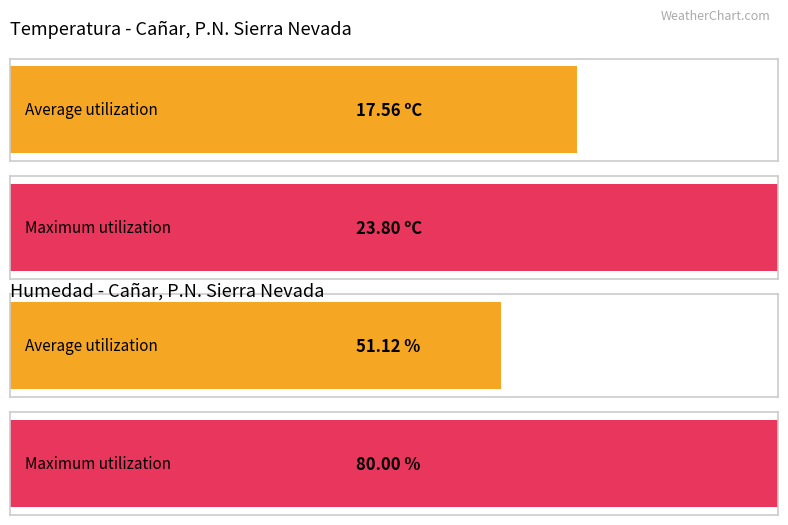

Does the chart contain any negative values?

No